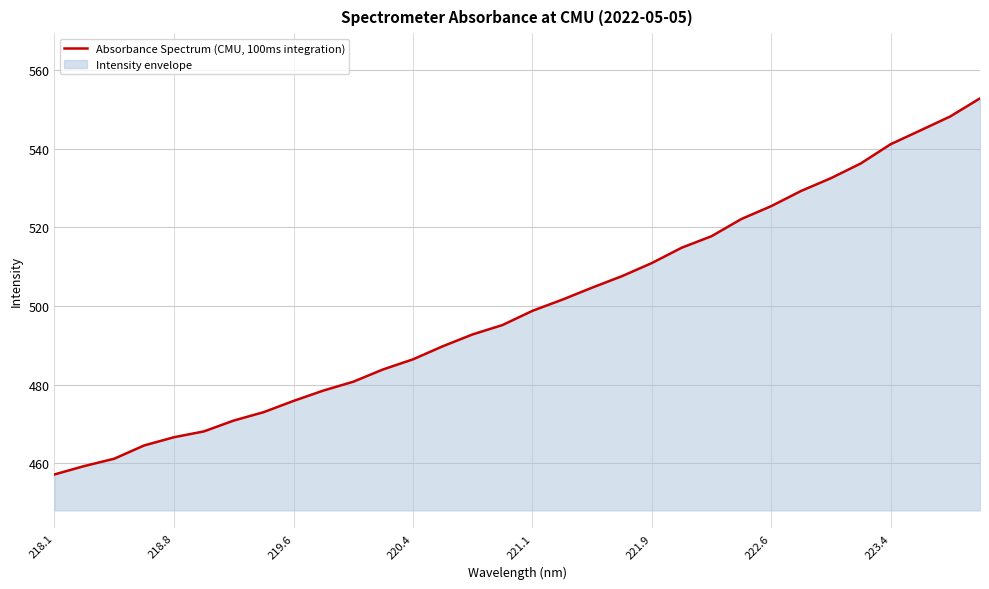

What is the smallest value displayed?

457.1